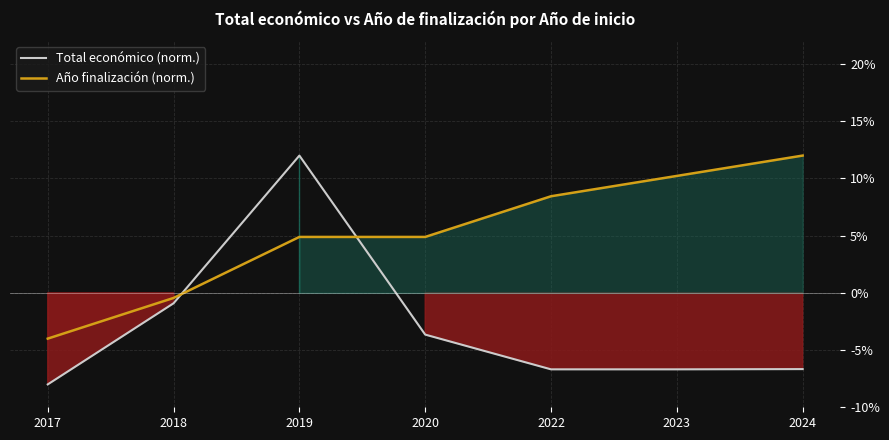

How many intersections are there between Total económico (norm.) and Año finalización (norm.)?

2